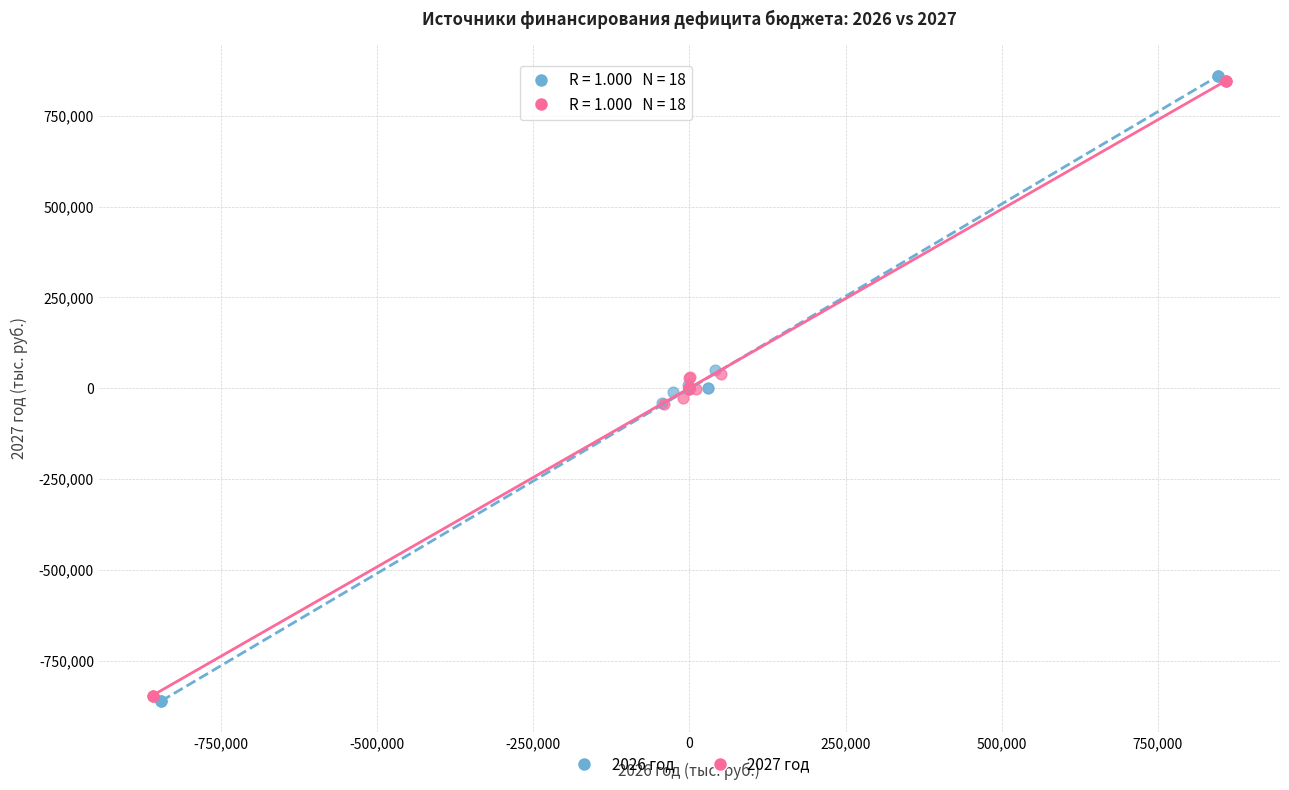

Which series has the largest Y range (max minus min)?

2026 год